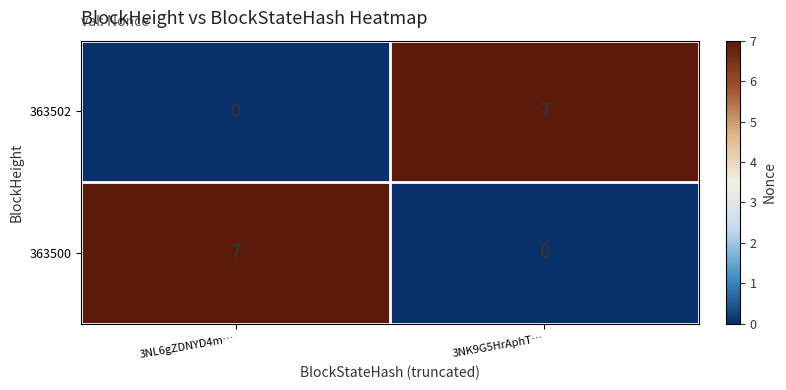

What is the spread (max minus min) of values at 3NL6gZDNYD4m…?

7